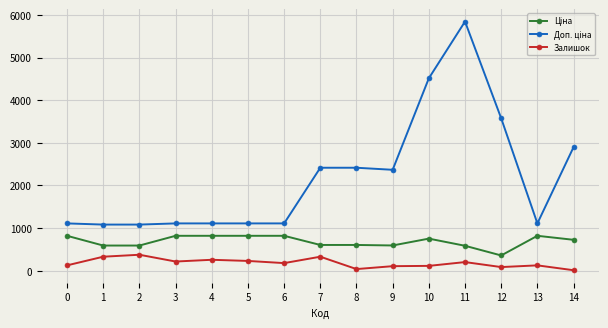

What is the total value across all series at 5?

2156.7